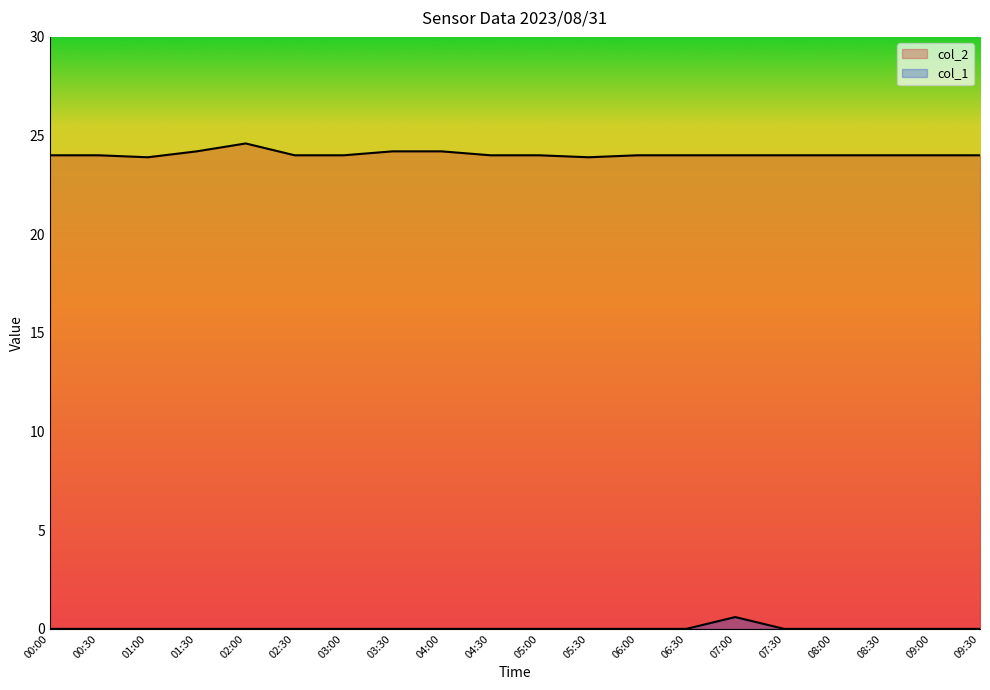

Where does the col_2 series first go above 24?

01:30